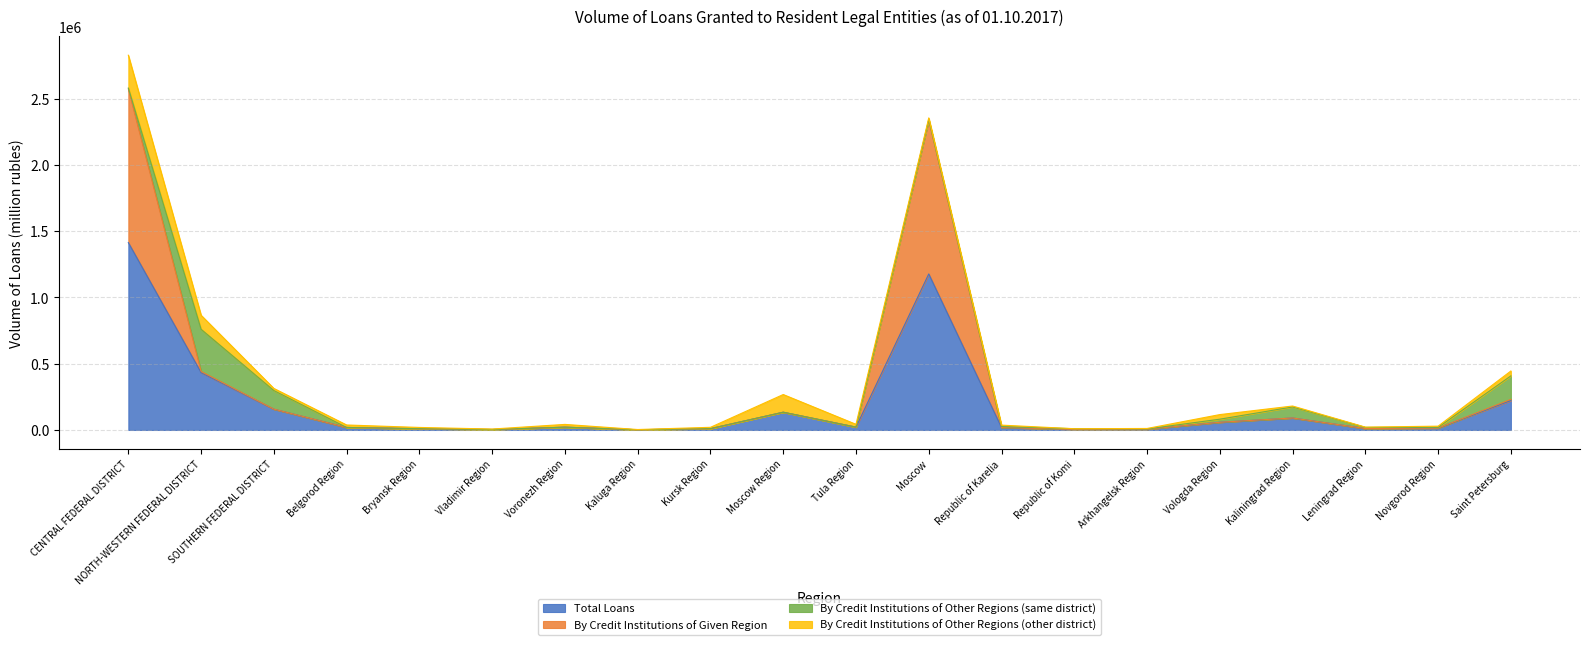

Read the Total Loans value at Tula Region, to the nearest 50.

21300